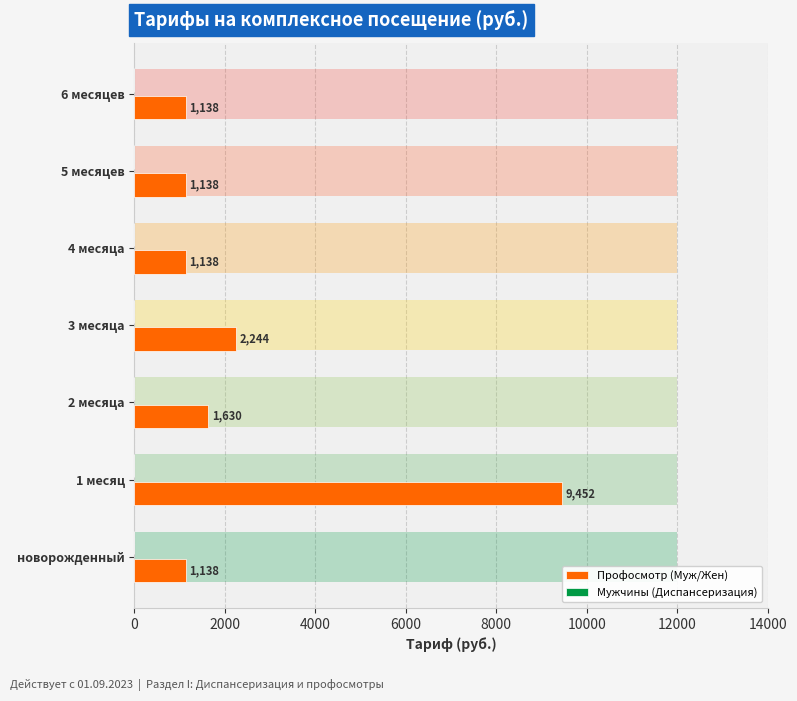

Rank the series by their average value, from lowest to highest.

Мужчины (Диспансеризация), Профосмотр (Муж/Жен)